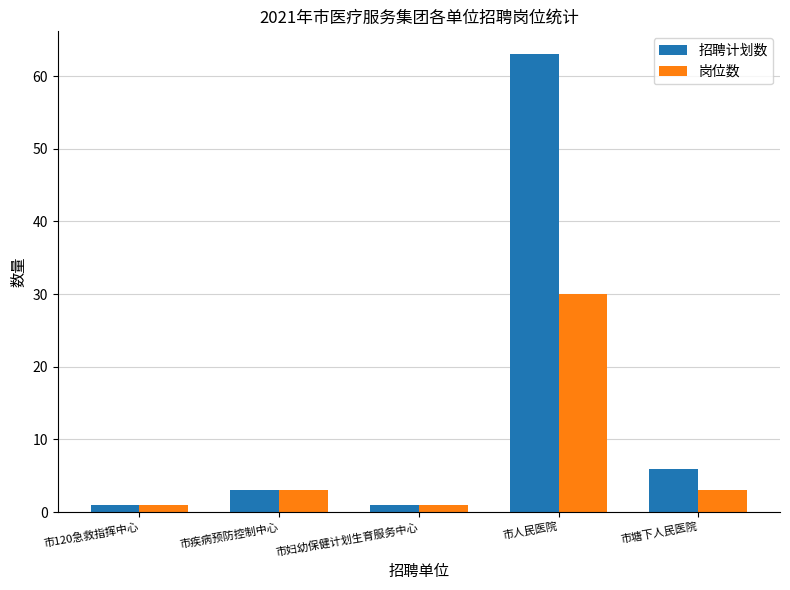

Which category has the highest value in the 岗位数 series?

市人民医院